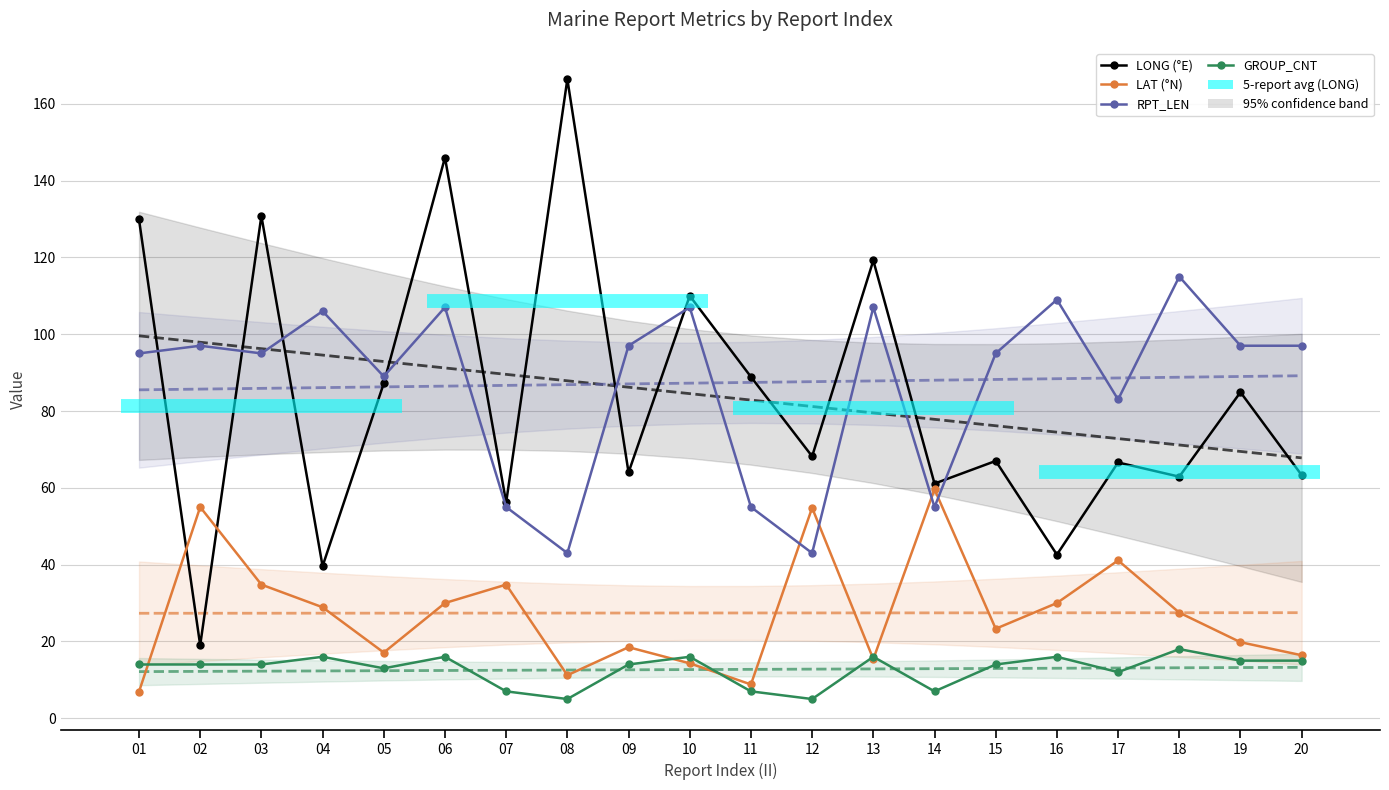

What is the value of the GROUP_CNT point at the 17th from the left?

12.0